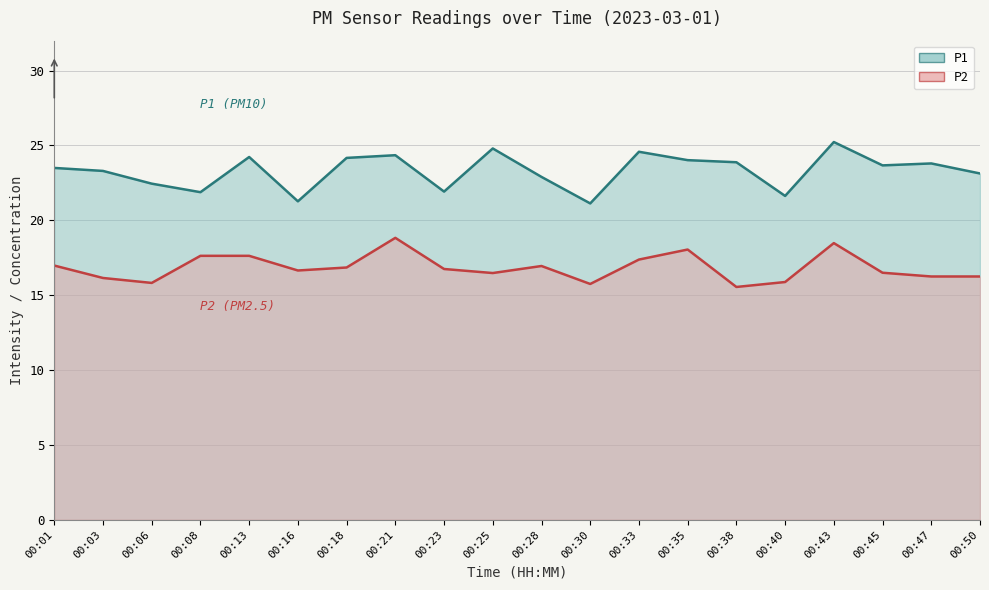

Reading left to right, extract all data points from this chart.

P1: 00:01=23.5	00:03=23.3	00:06=22.4	00:08=21.9	00:13=24.2	00:16=21.3	00:18=24.2	00:21=24.4	00:23=21.9	00:25=24.8	00:28=22.9	00:30=21.1	00:33=24.6	00:35=24.0	00:38=23.9	00:40=21.6	00:43=25.2	00:45=23.7	00:47=23.8	00:50=23.1
P2: 00:01=17.0	00:03=16.1	00:06=15.8	00:08=17.6	00:13=17.6	00:16=16.6	00:18=16.9	00:21=18.8	00:23=16.8	00:25=16.5	00:28=16.9	00:30=15.8	00:33=17.4	00:35=18.1	00:38=15.6	00:40=15.9	00:43=18.5	00:45=16.5	00:47=16.2	00:50=16.2